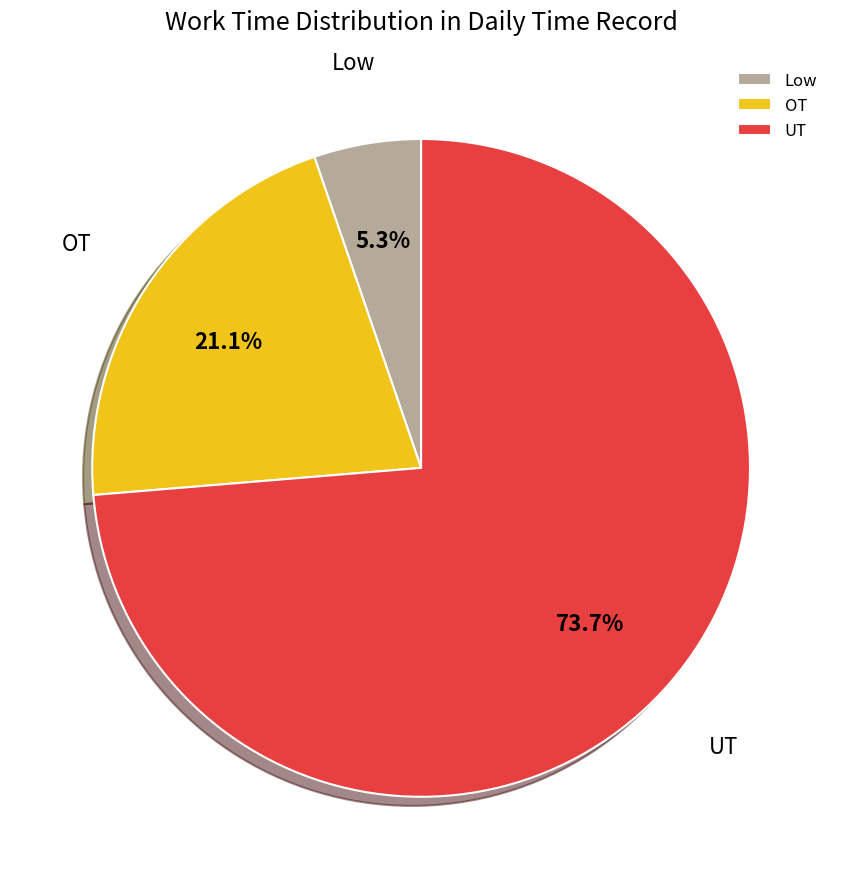

Count the number of slices in the pie.

3